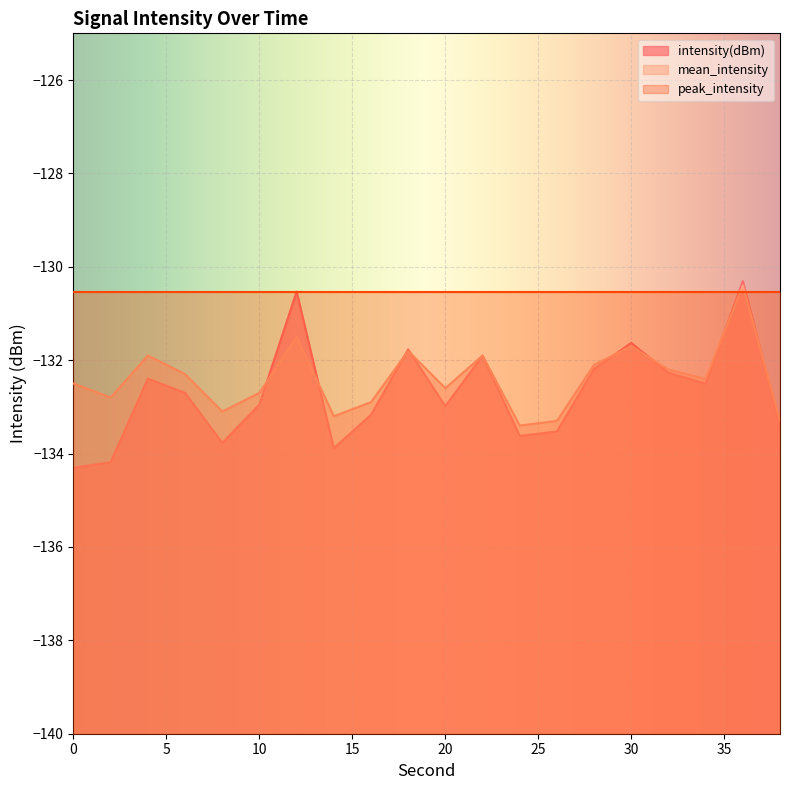

The mean_intensity series shows -132.5 at 0. True or false?

True